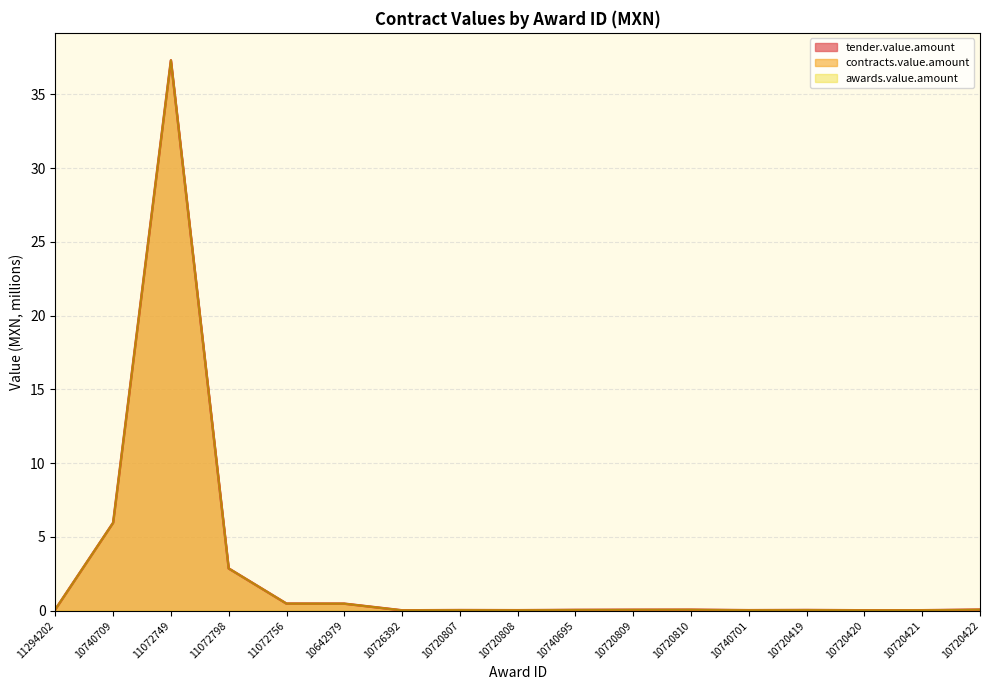

At which label is contracts.value.amount closest to 18?

10740709